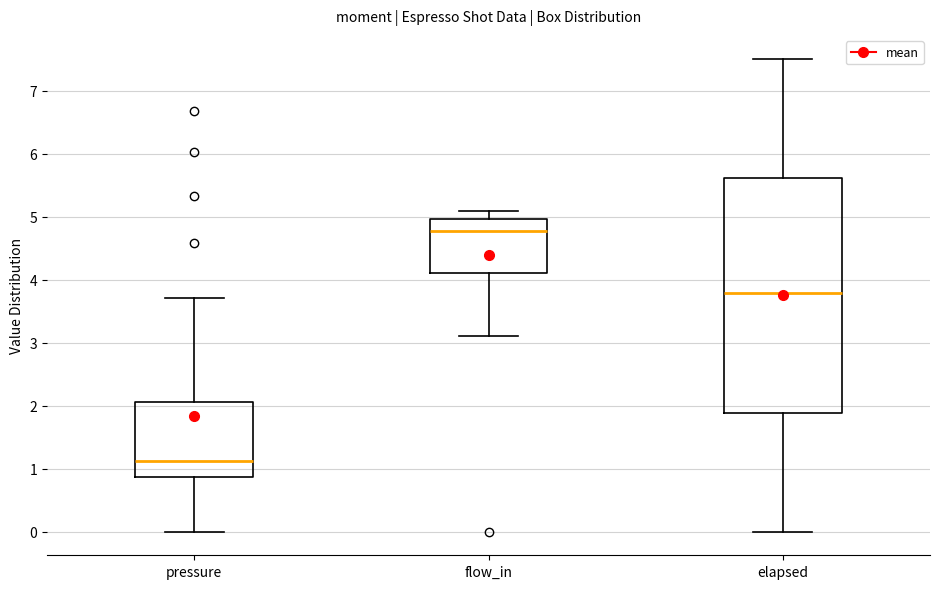

Comparing the boxes themselves (not the whiskers), which one is the tallest?

elapsed